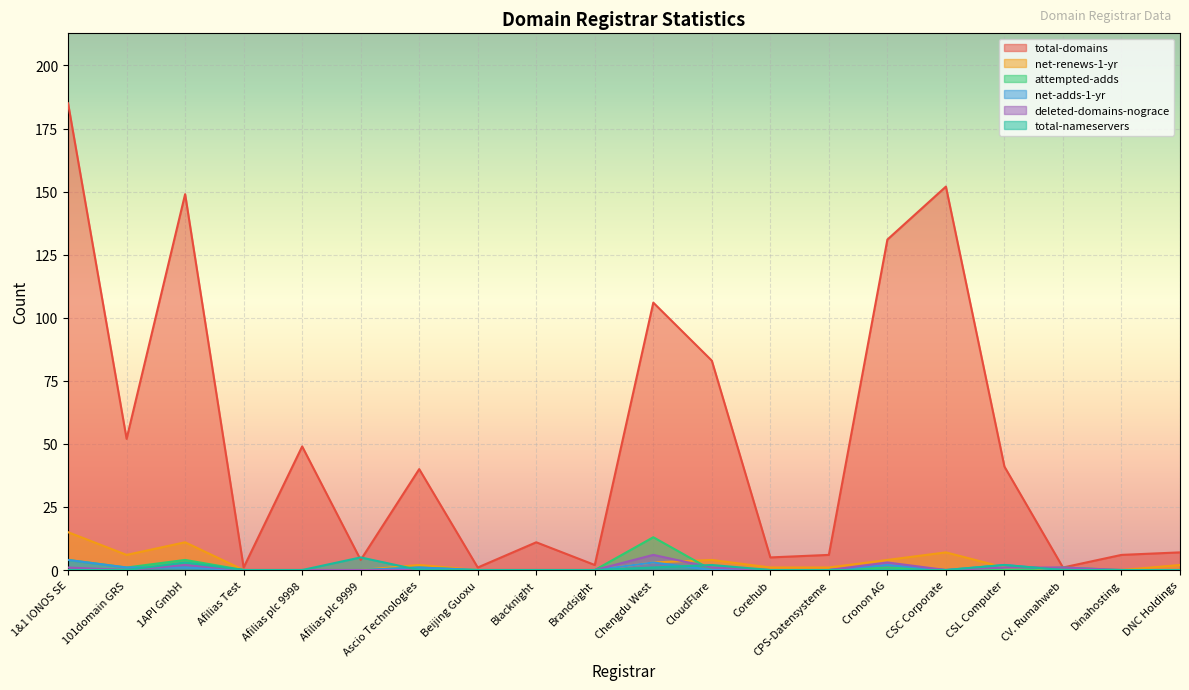

How many values in the net-adds-1-yr series exceed 0?

7